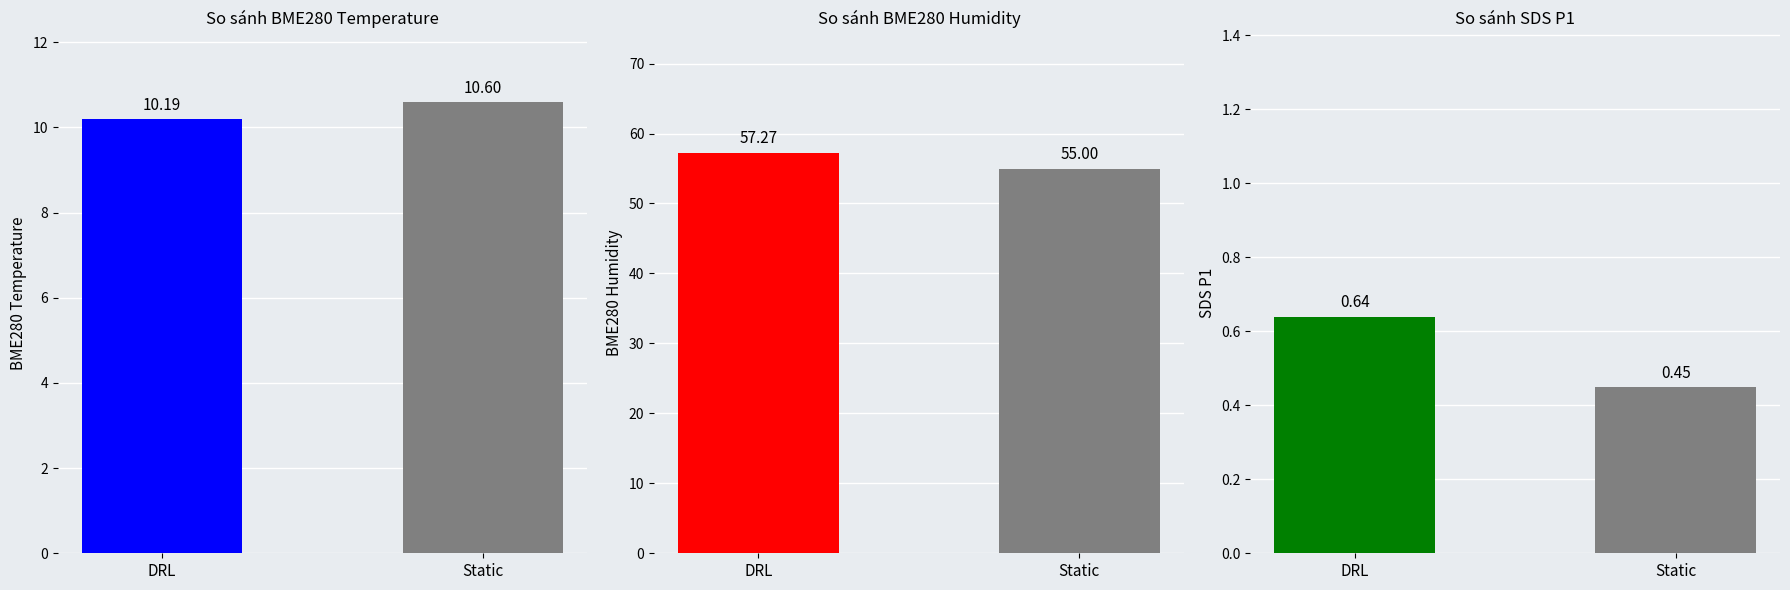

Are the bars grouped side by side (vs. stacked)?

No